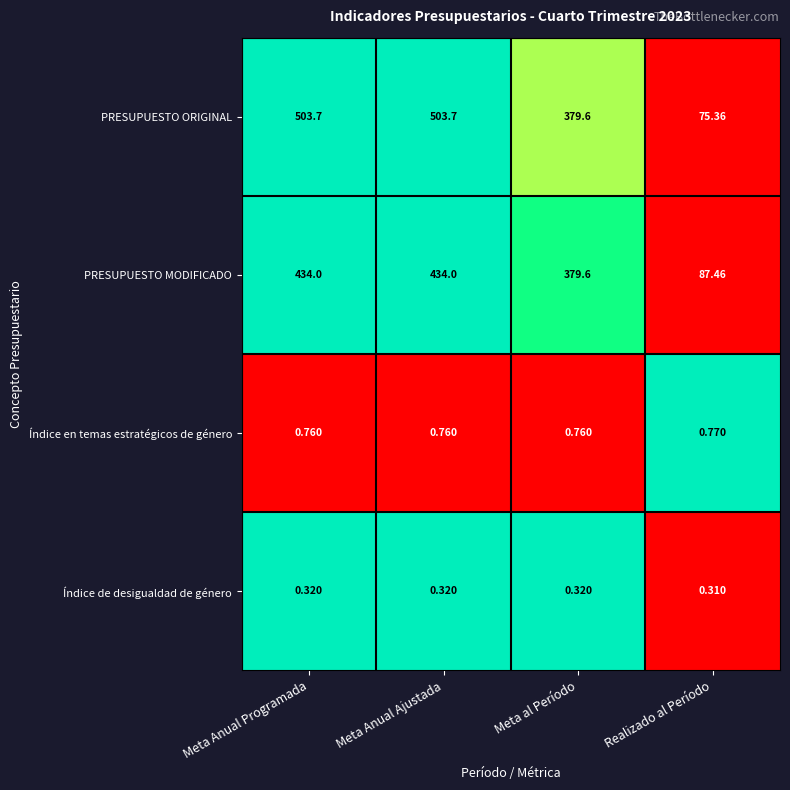

Is the value of PRESUPUESTO ORIGINAL at Meta Anual Ajustada greater than the value of Índice en temas estratégicos de género at Realizado al Período?

Yes